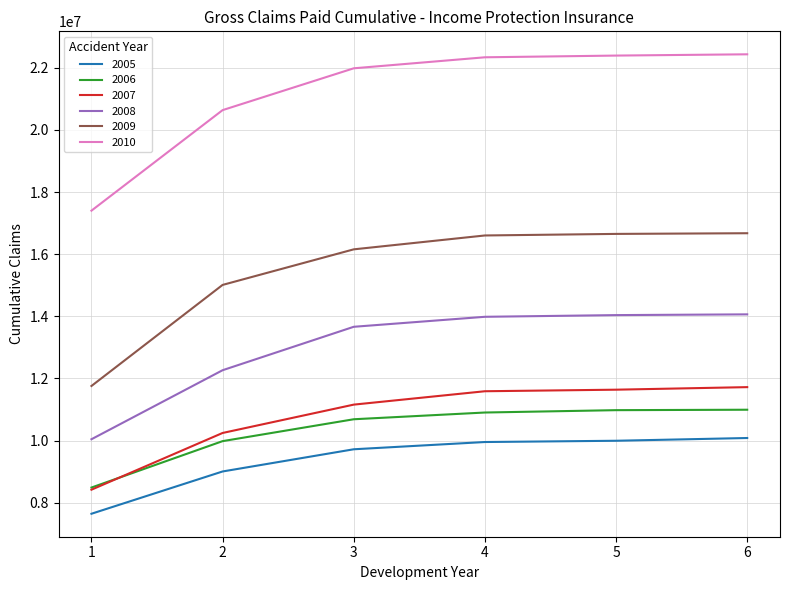

True or false: 2010 and 2008 cross at least once.

False